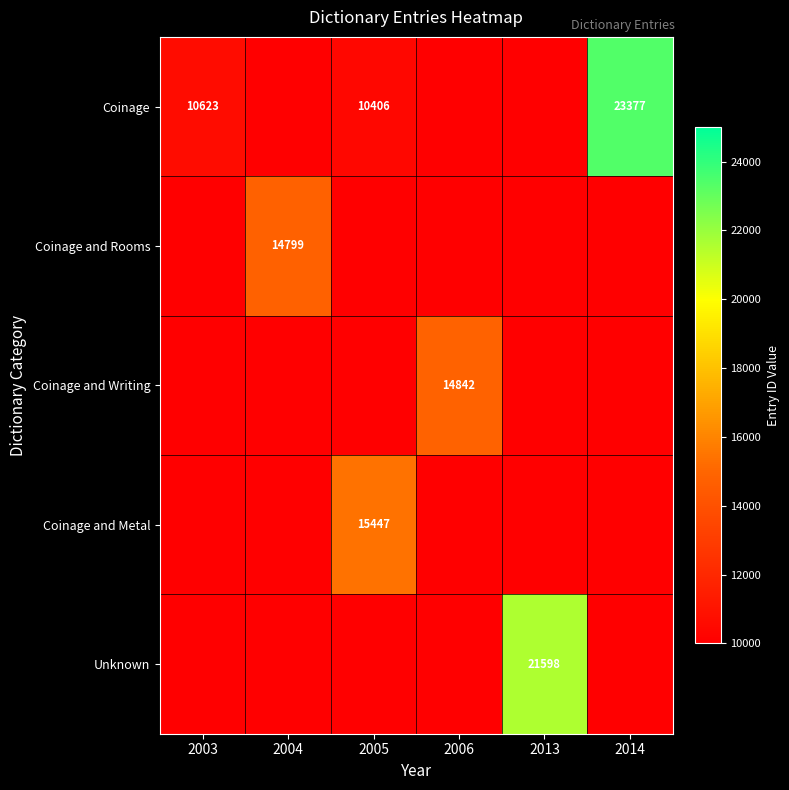

Which has a higher value, 2014 or 2005?

2014